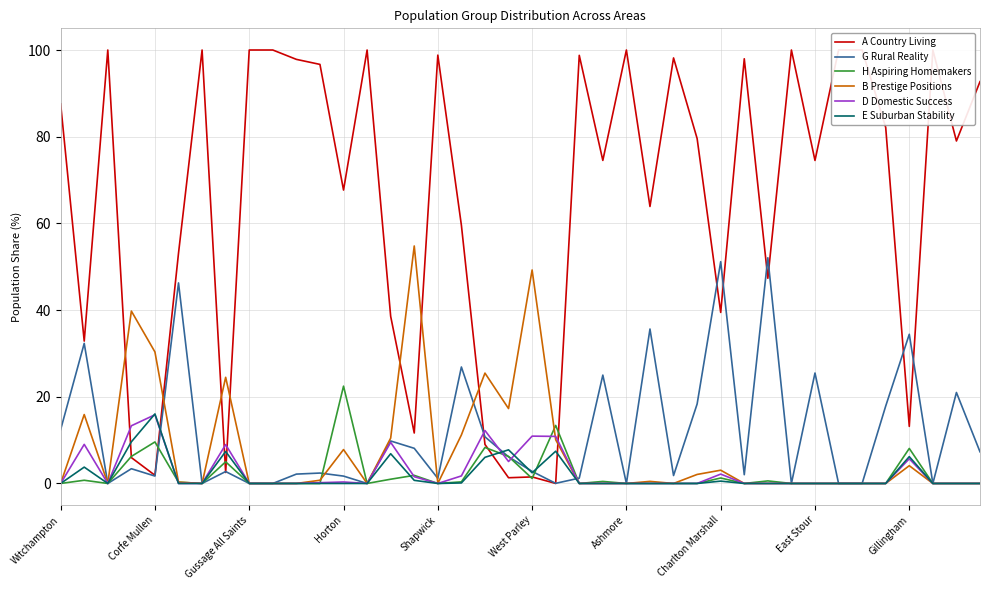

What is the highest value of the G Rural Reality series?

52.1